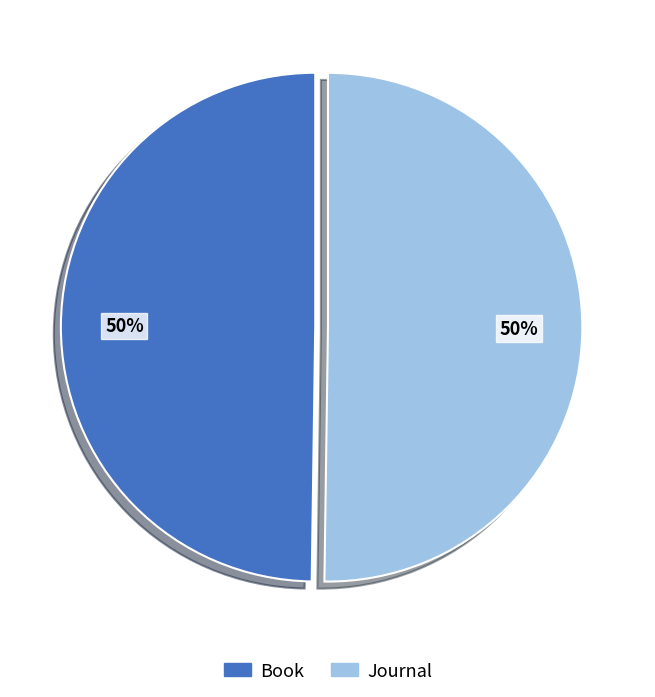

To the nearest percent, what is the average slice percentage?

50%